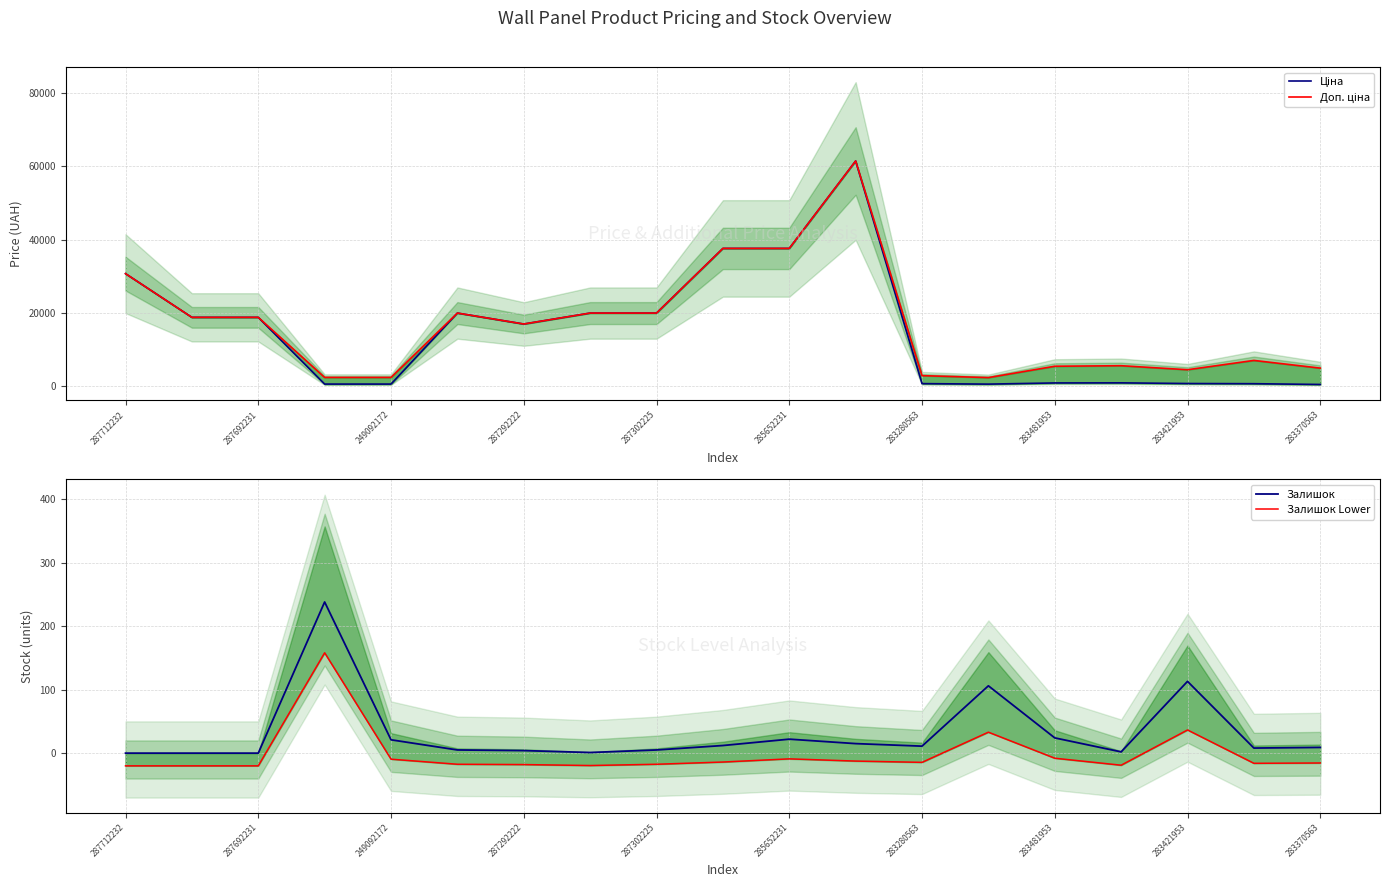

True or false: Доп. ціна and Залишок cross at least once.

False